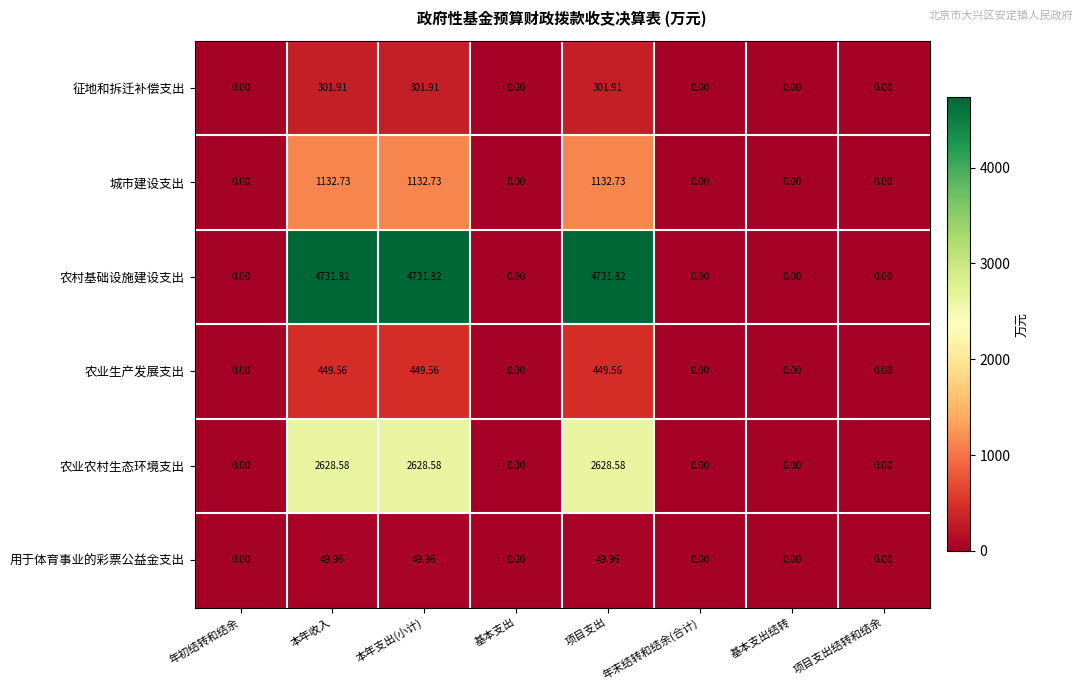

Rank the series by their maximum value, from highest to lowest.

农村基础设施建设支出, 农业农村生态环境支出, 城市建设支出, 农业生产发展支出, 征地和拆迁补偿支出, 用于体育事业的彩票公益金支出